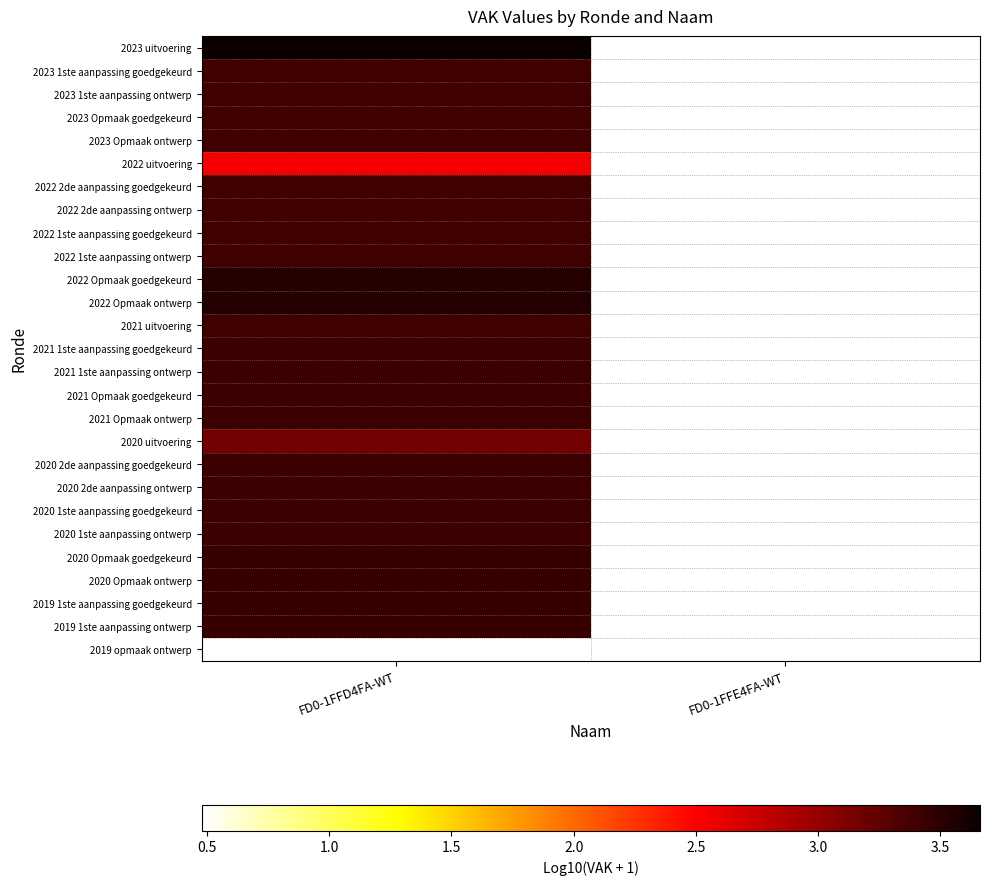

How many distinct data groups are displayed?

27